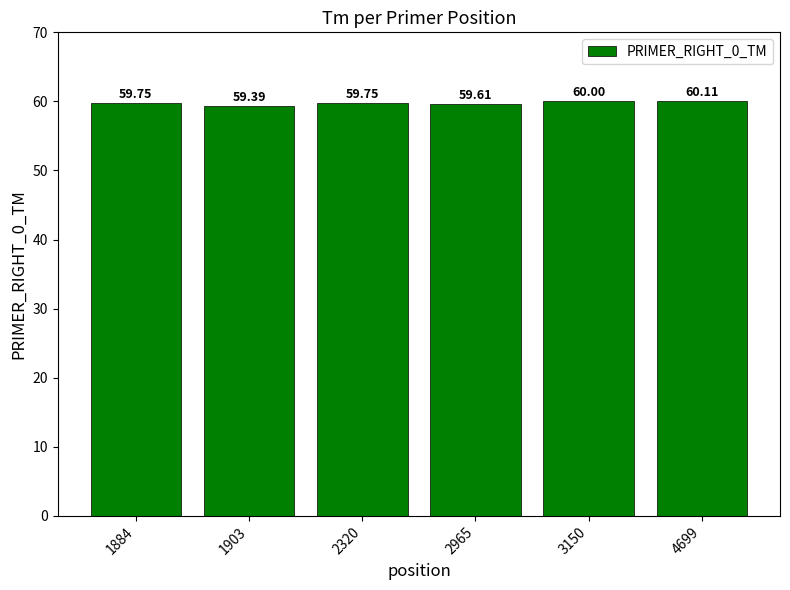

True or false: the data shows 59.7 at 2320.

True